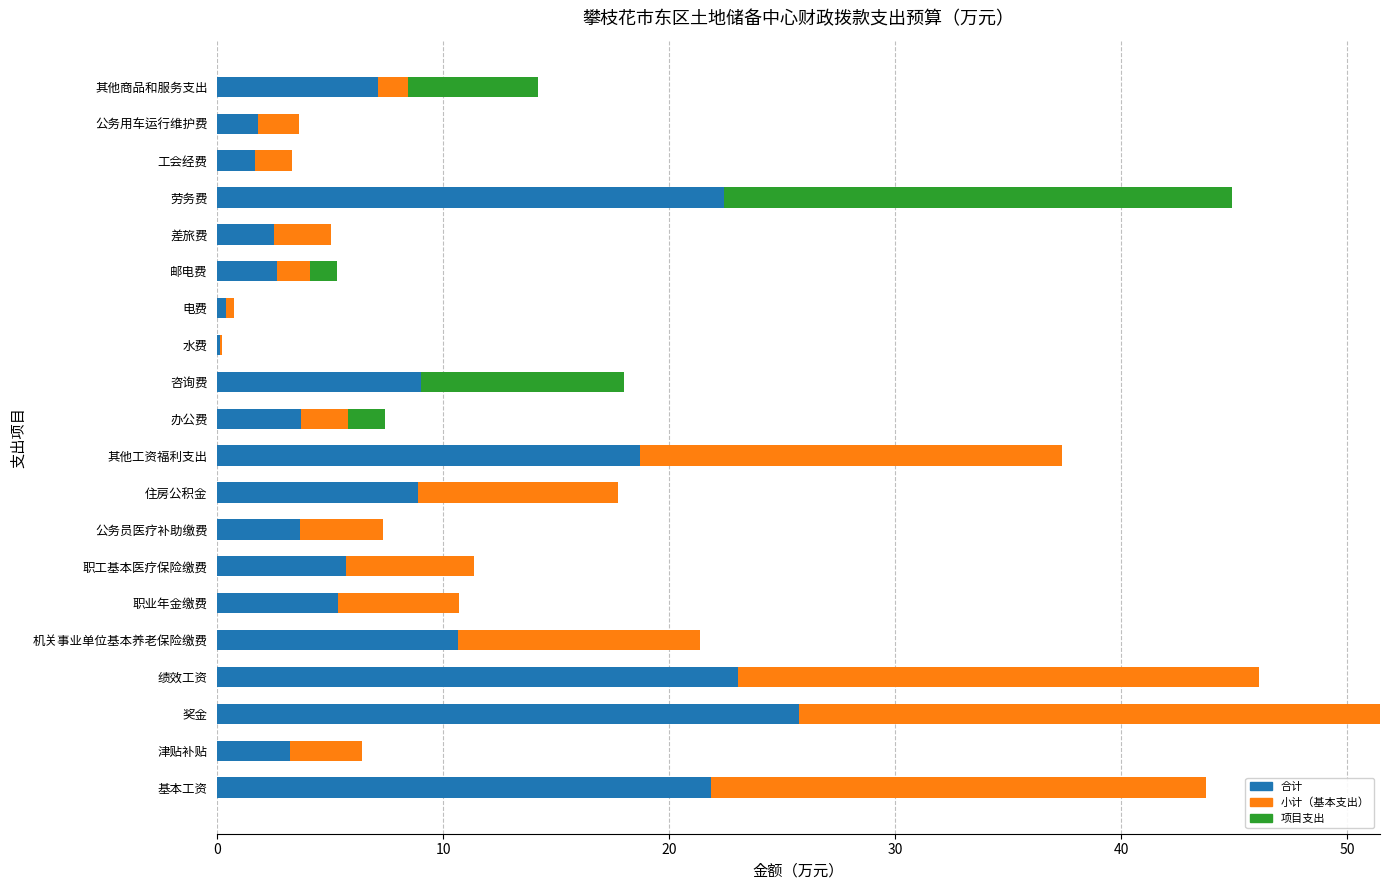

Count the number of categories in the chart.

20